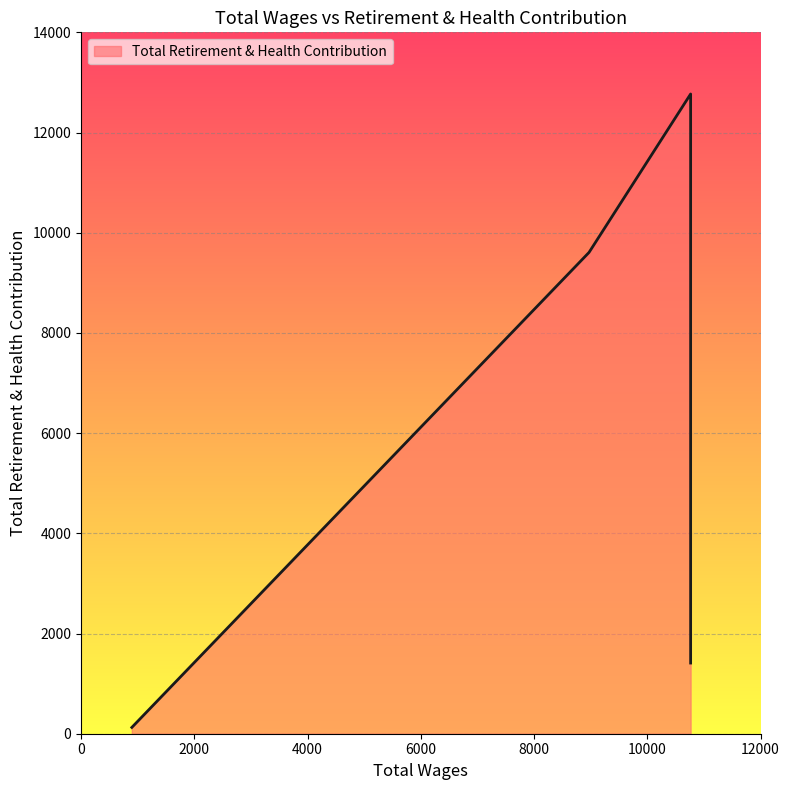

True or false: the data has more than 1 interior local peaks.

False